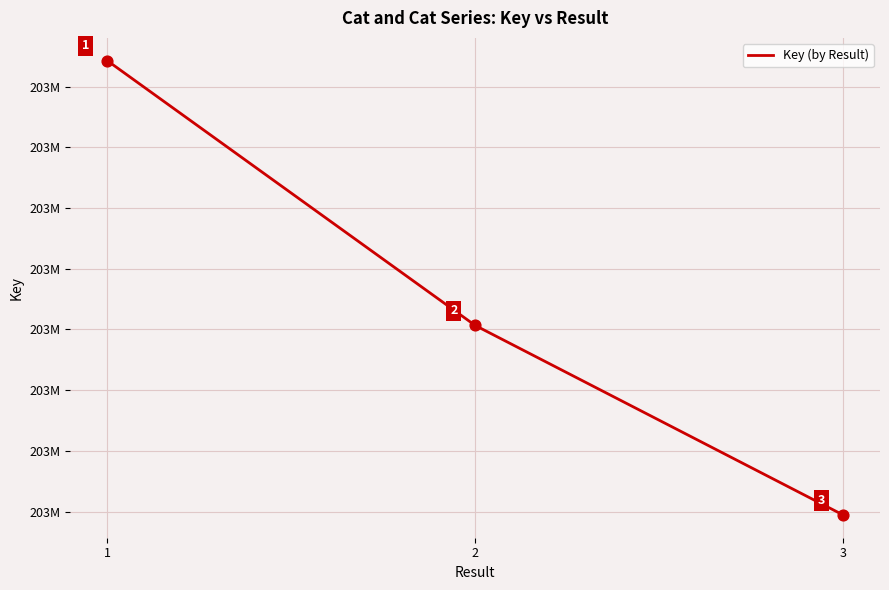

What is the ratio of the value at 2 to the value at 1?

1.0